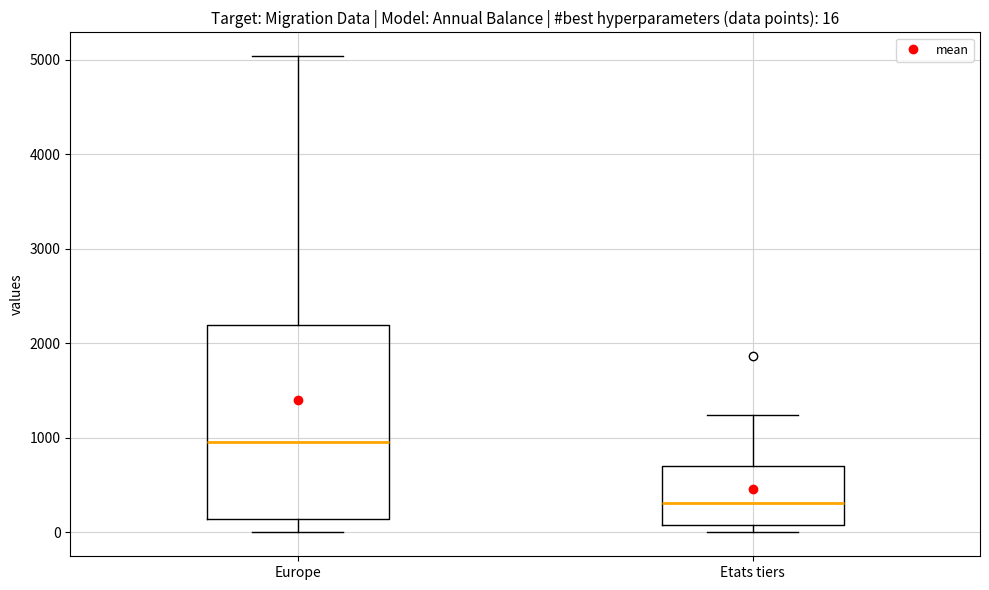

Which box's median line is the highest?

Europe